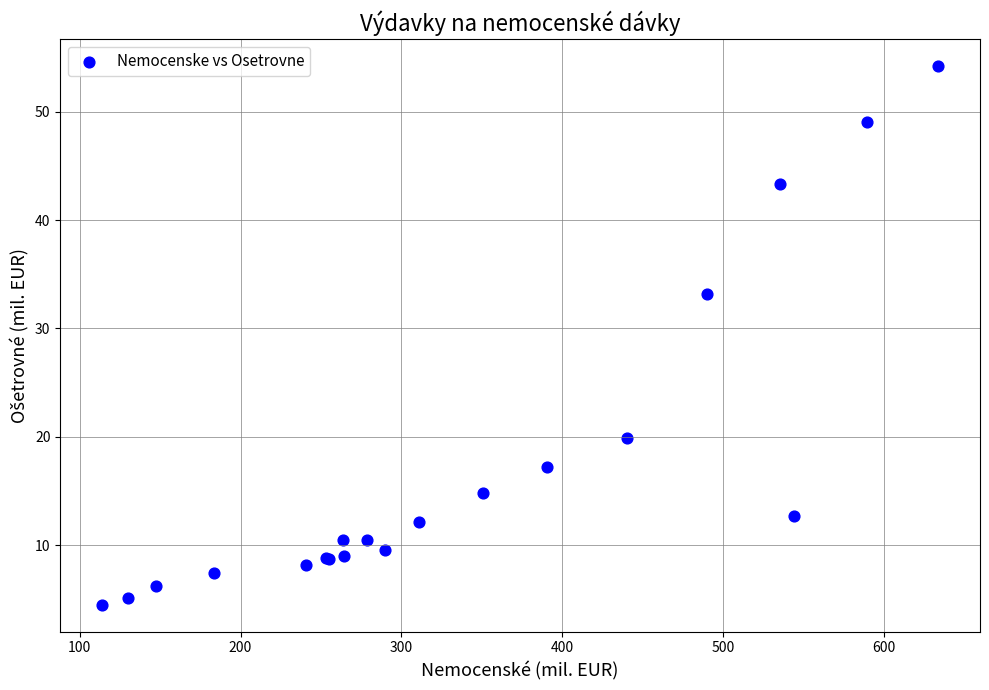

What Y value in the scatter plot is closest to 29?

33.2